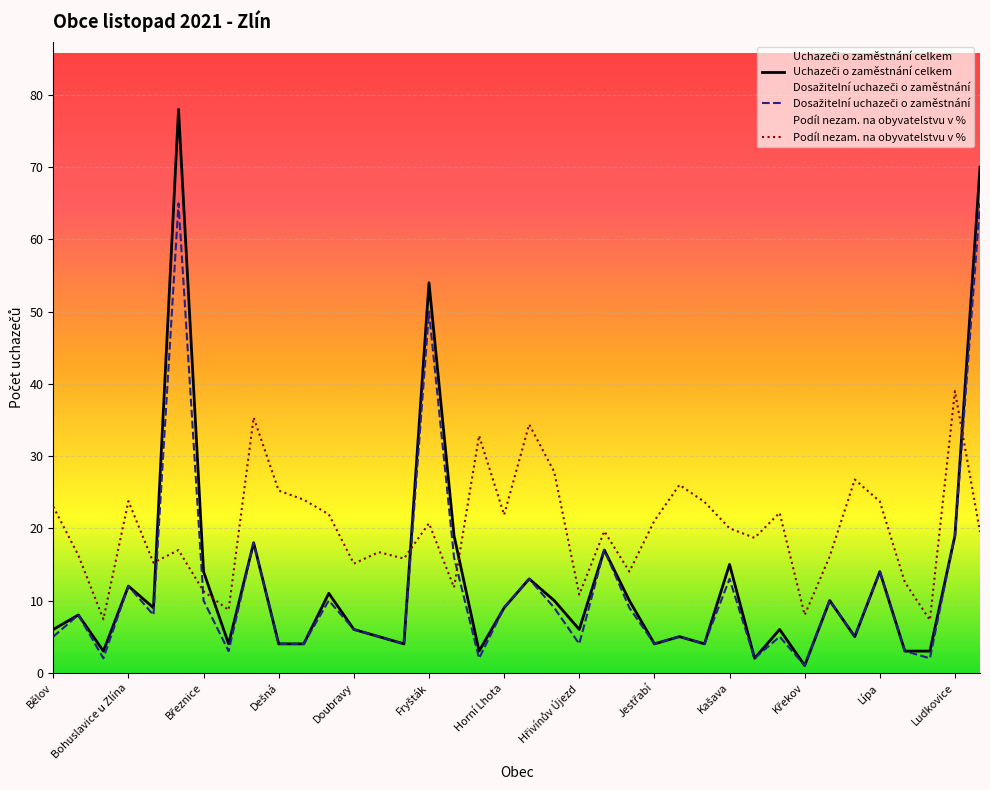

What is the total value across all series at Doubravy?

27.1